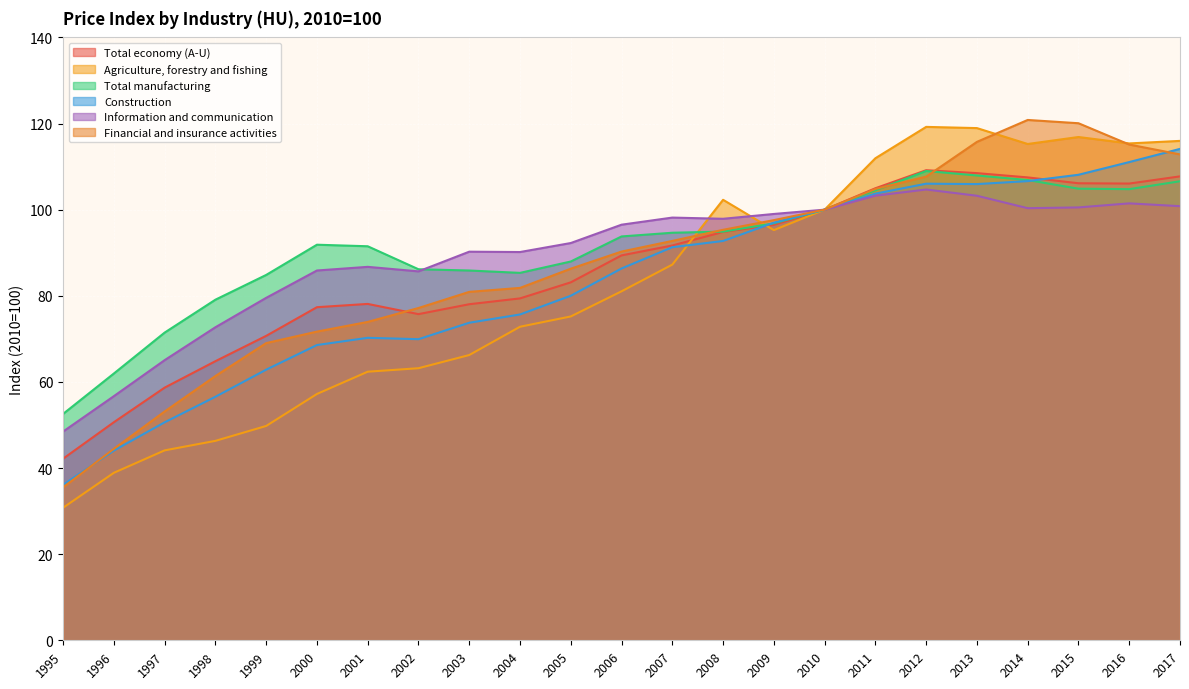

At which category does Agriculture, forestry and fishing reach its first local valley?

2009